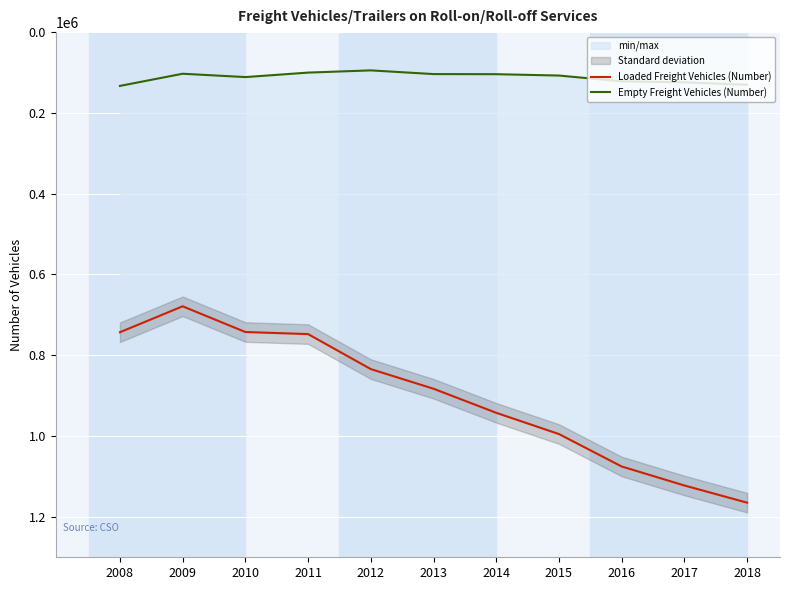

Count the number of categories in the chart.

11